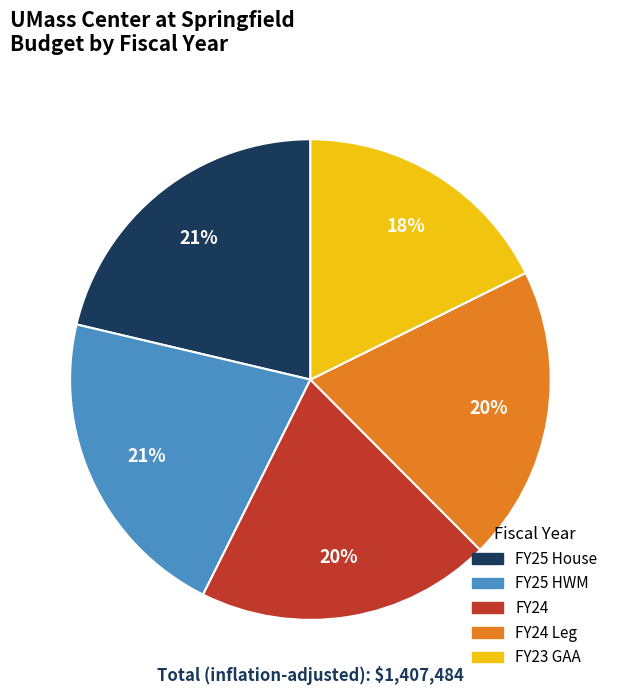

Is there a majority slice in this chart?

No